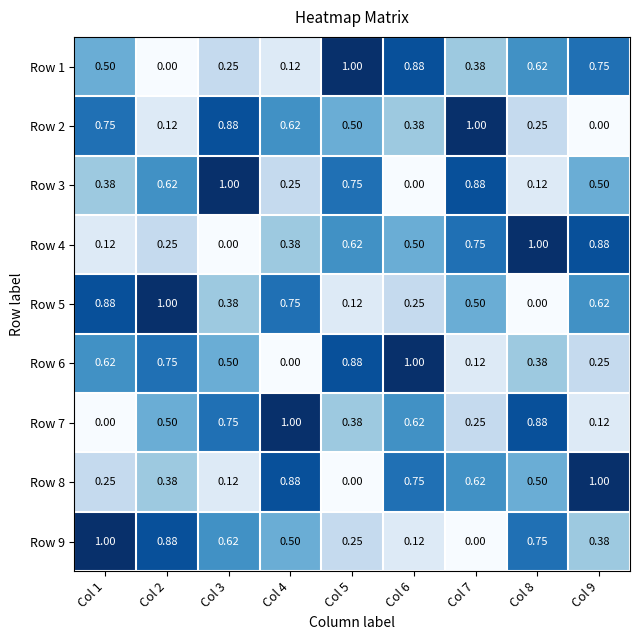

Is the value of Row 6 at Col 2 greater than the value of Row 7 at Col 4?

No